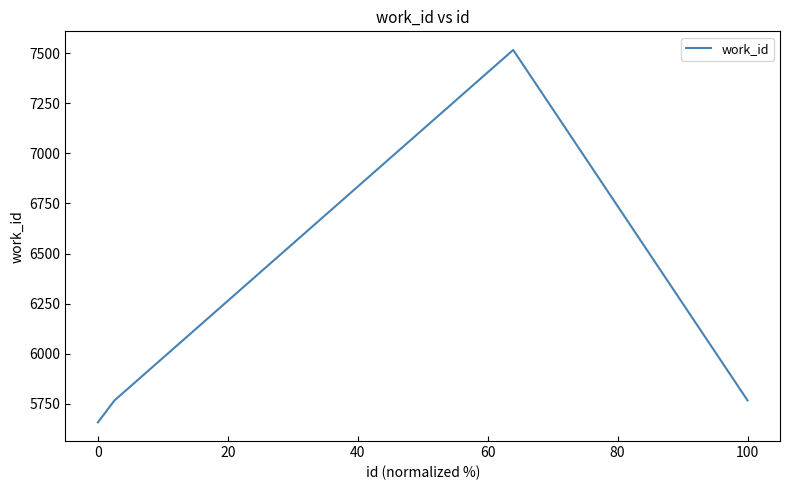

Count the number of data series in this chart.

1